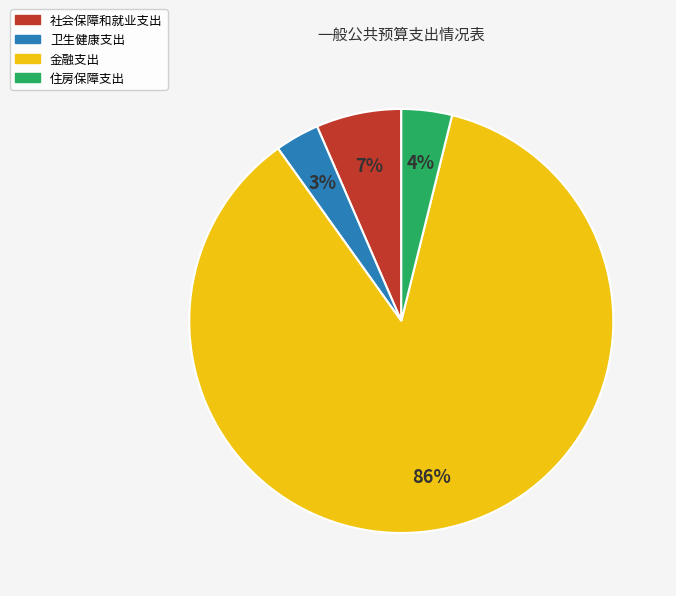

What is the largest slice in the pie chart?

金融支出